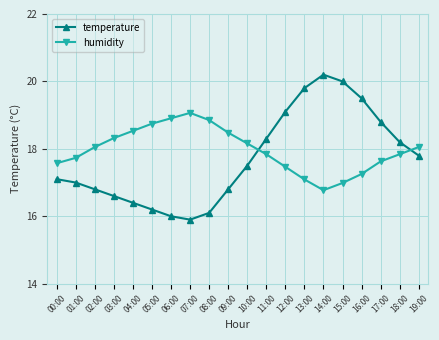

What is the difference between the maximum and minimum values in the temperature series?

4.3